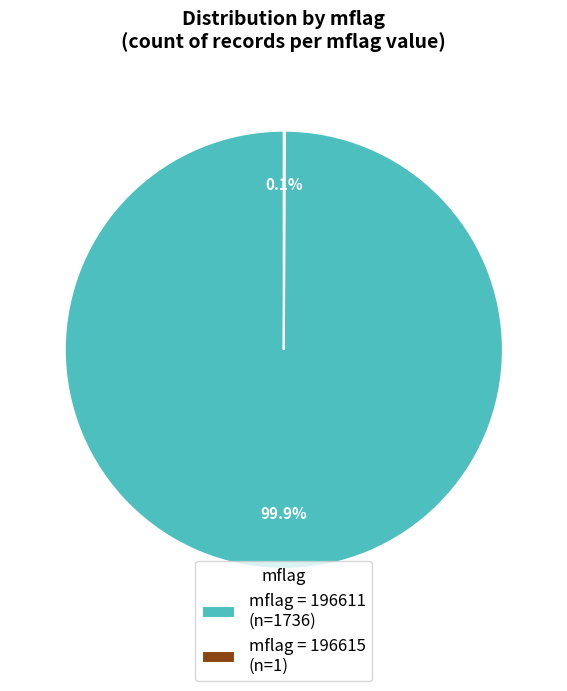

Which slice is the largest?

mflag = 196611 (n=1736)